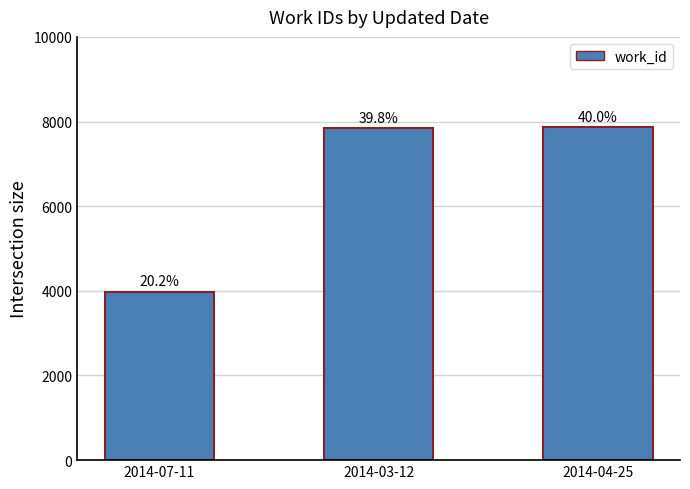

The value at 2014-07-11 is 3979. True or false?

True